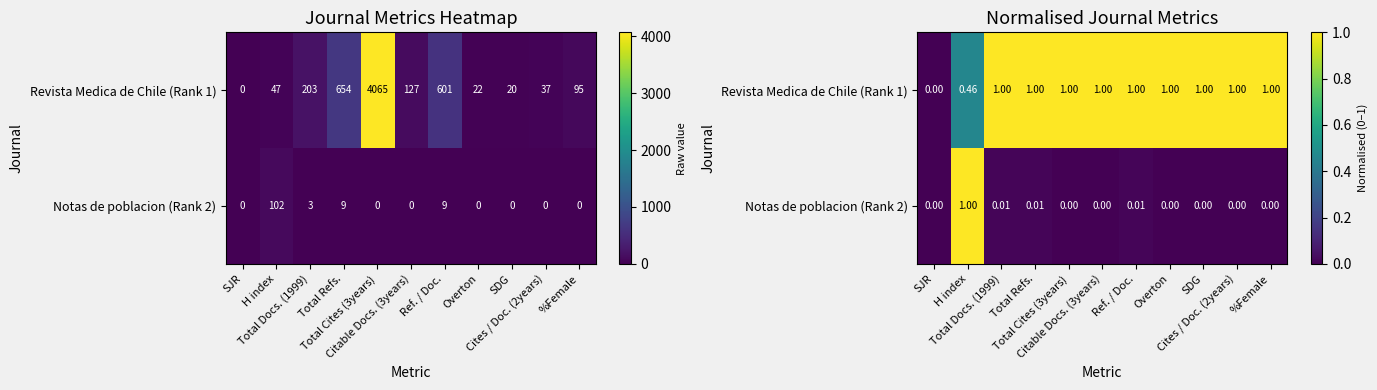

What is the average value of the Notas de poblacion (Rank 2) series?

0.1